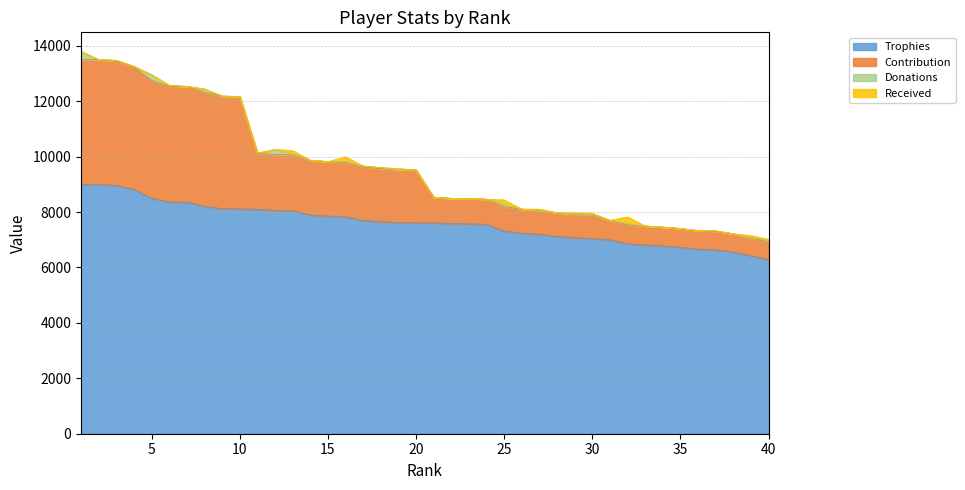

What is the difference between the Trophies values at 22 and 40?

1290